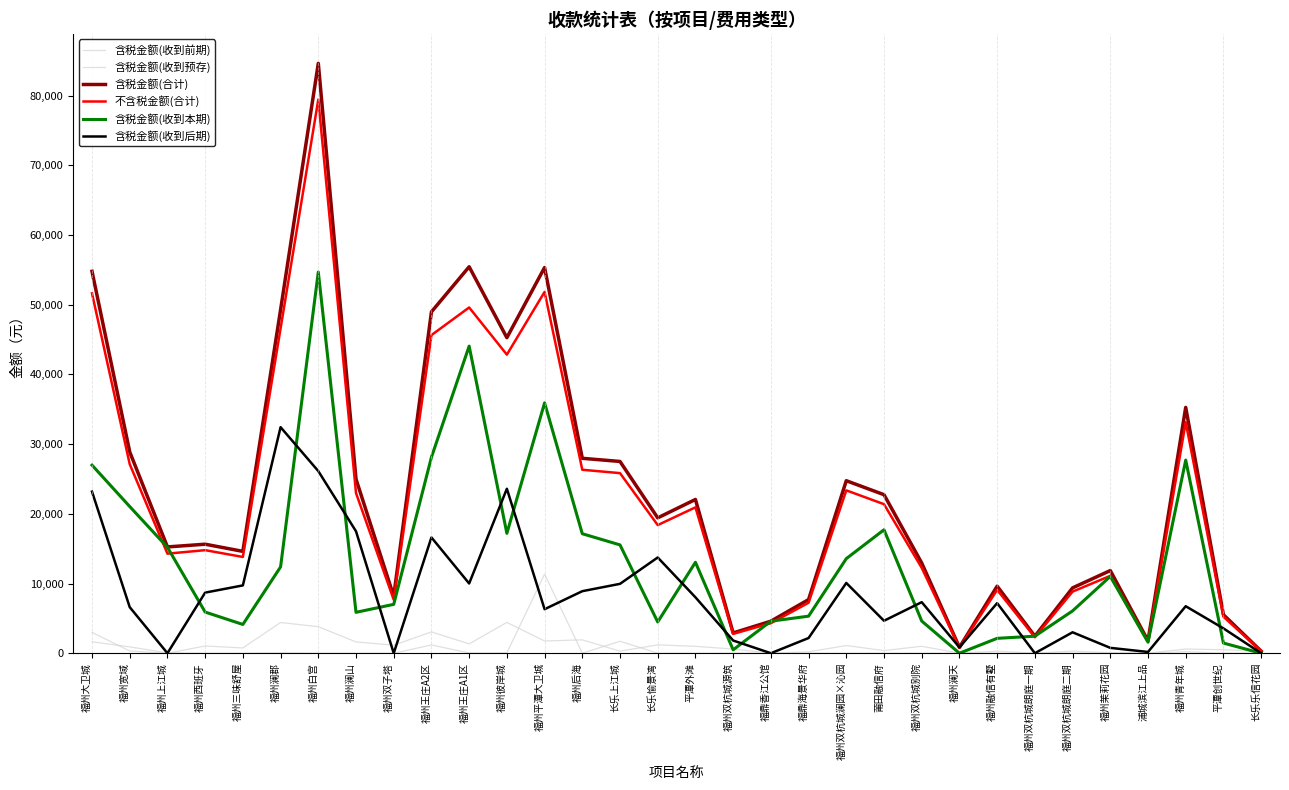

What is the average value of the 含税金额(收到本期) series?

13360.0